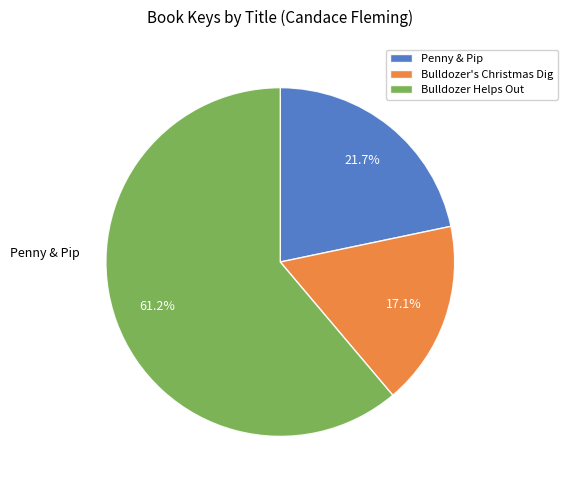

What percentage is NOT represented by Penny & Pip?

78.3%